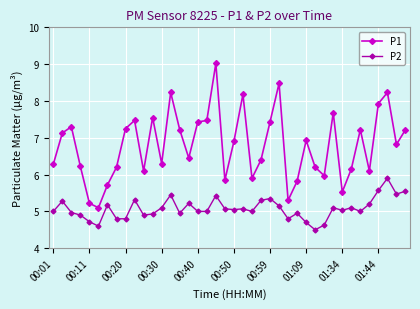

What is the minimum value shown in the chart?

4.5